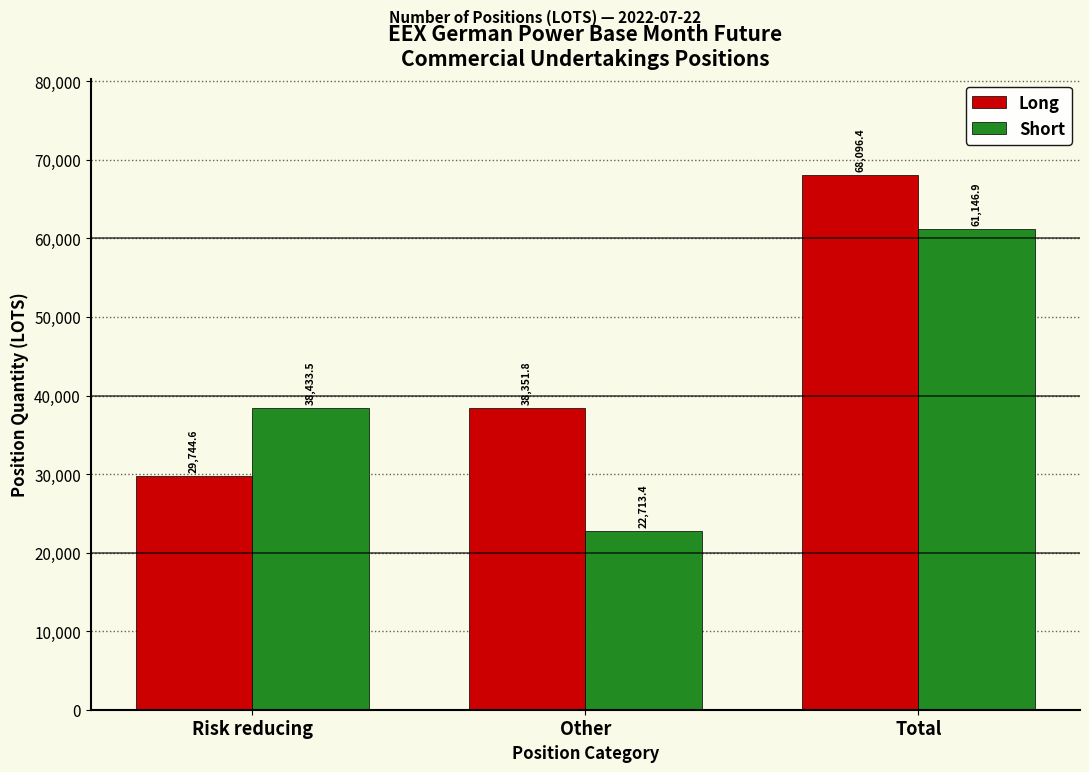

Reading left to right, what are all the values shown in this chart?

Long: 29744.6	38351.8	68096.4
Short: 38433.5	22713.4	61146.9